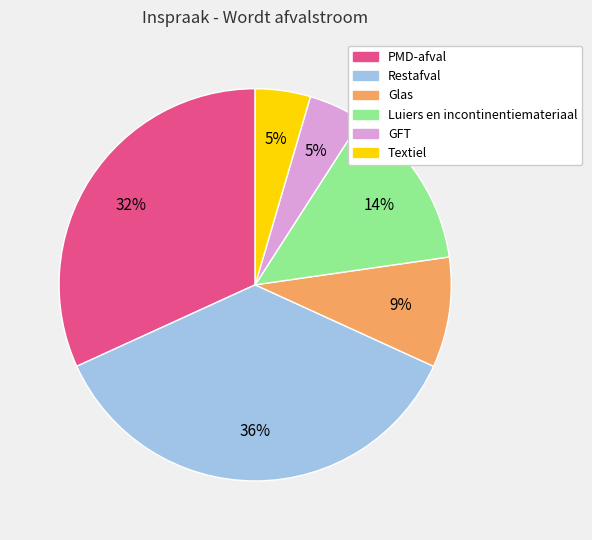

Does Textiel represent more than half of the total?

No